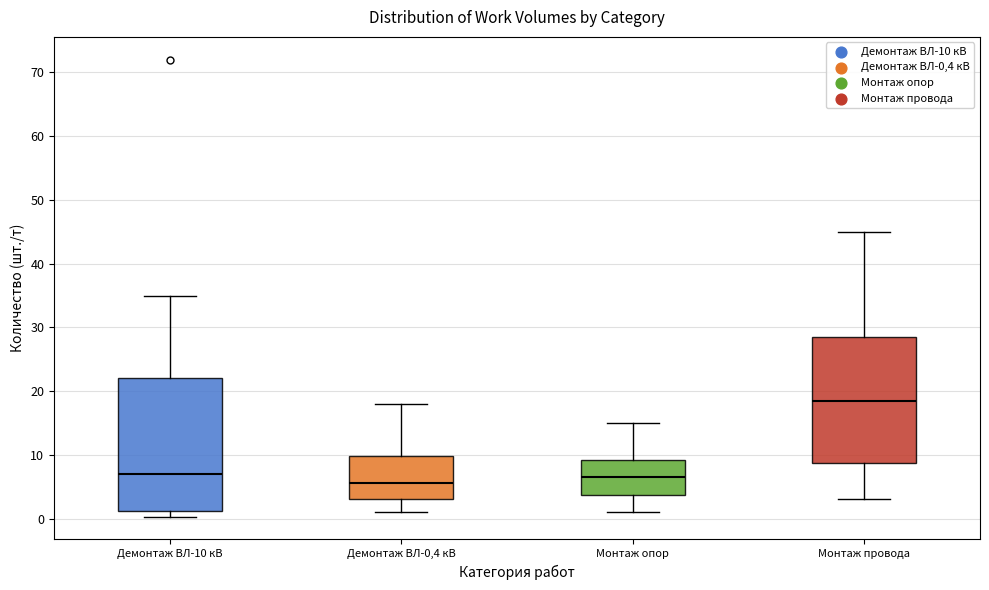

Reading left to right, transcribe this box plot: for each box, give where its median line is, the range the box spans, and where its two whiskers end, as read against the y-axis. The values are not printed on the chart, so give them approximately, as read against the axis.

Демонтаж ВЛ-10 кВ: median 7, box 1 to 22, whiskers 0 to 35
Демонтаж ВЛ-0,4 кВ: median 6, box 3 to 10, whiskers 1 to 18
Монтаж опор: median 7, box 4 to 9, whiskers 1 to 15
Монтаж провода: median 19, box 9 to 29, whiskers 3 to 45